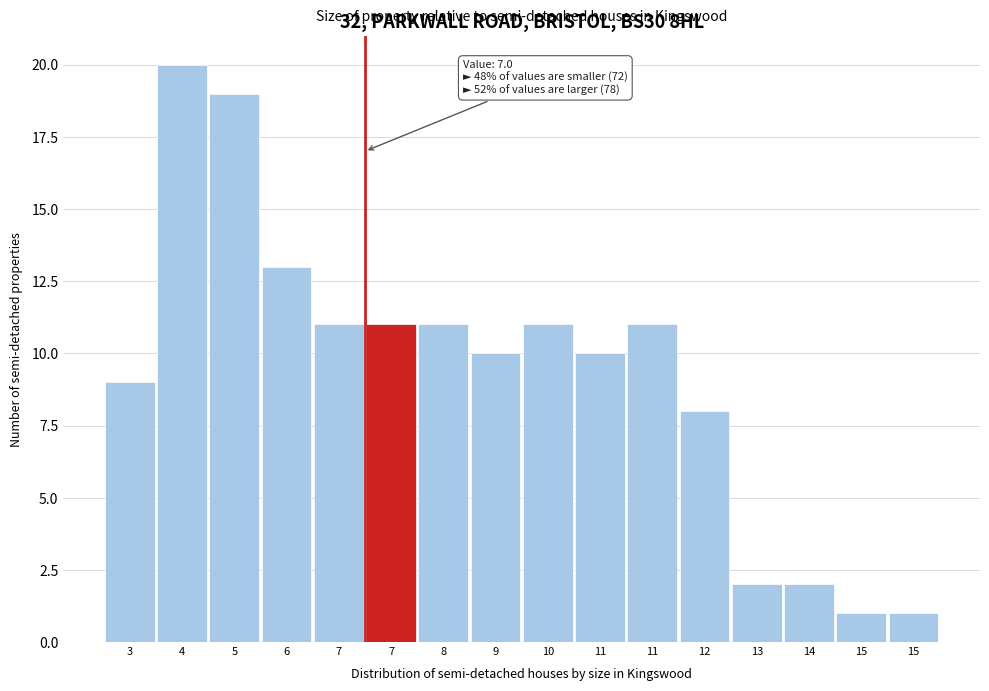

Are the bars horizontal?

No